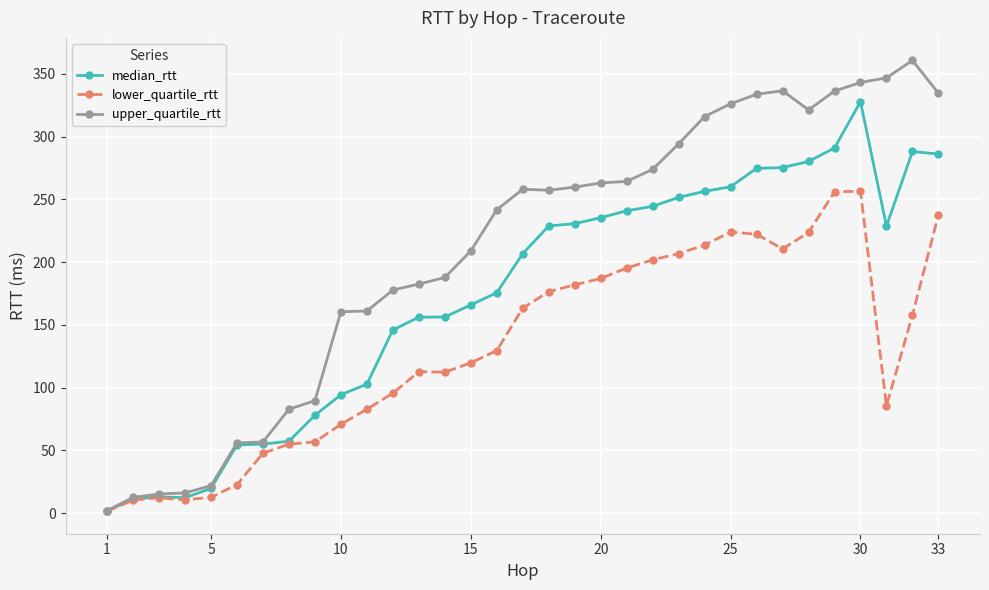

Which series has the largest total across all categories?

upper_quartile_rtt